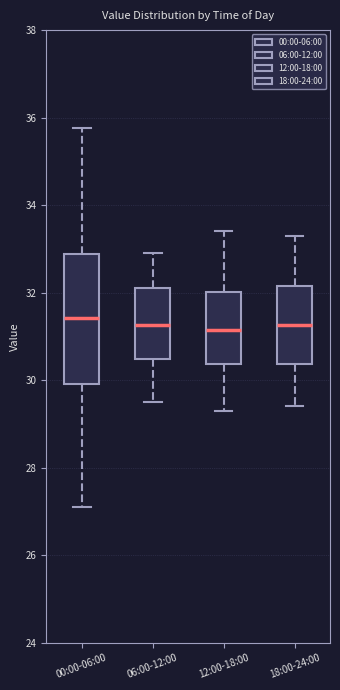

Reading left to right, read every box against the y-axis: the position of its median line, the range the box covers, and the ends of its whiskers. The values are not printed on the chart, so give them approximately, as read against the axis.

00:00-06:00: median 31.4, box 30.0 to 32.8, whiskers 27.2 to 35.8
06:00-12:00: median 31.2, box 30.4 to 32.2, whiskers 29.6 to 33.0
12:00-18:00: median 31.2, box 30.4 to 32.0, whiskers 29.4 to 33.4
18:00-24:00: median 31.2, box 30.4 to 32.2, whiskers 29.4 to 33.4